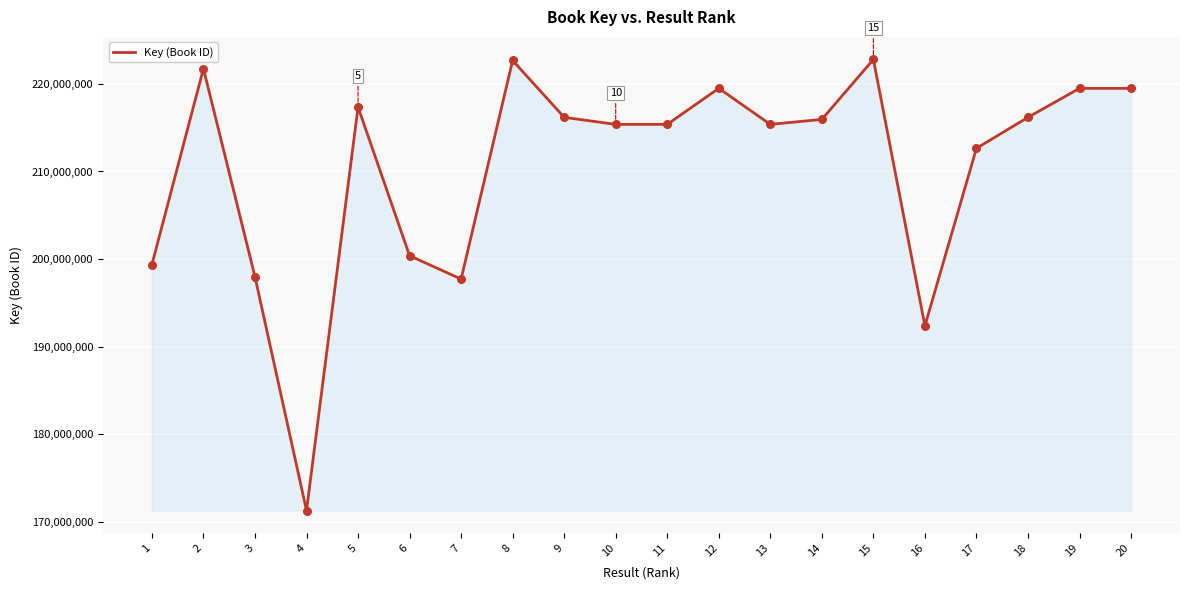

What is the change in value from 8 to 15?

+114166